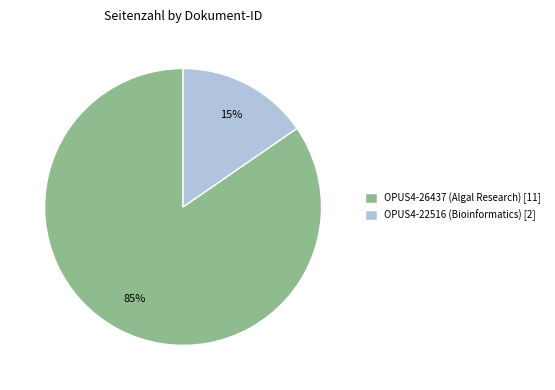

Is it true that OPUS4-22516 (Bioinformatics) is 27% of the pie?

False